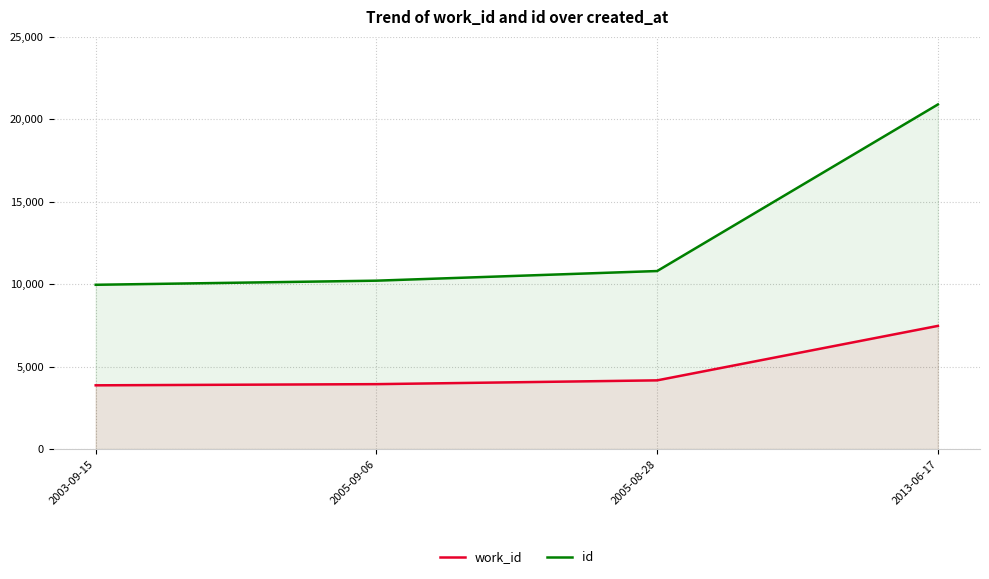

What is the value of the work_id point at the 2nd from the left?

3937